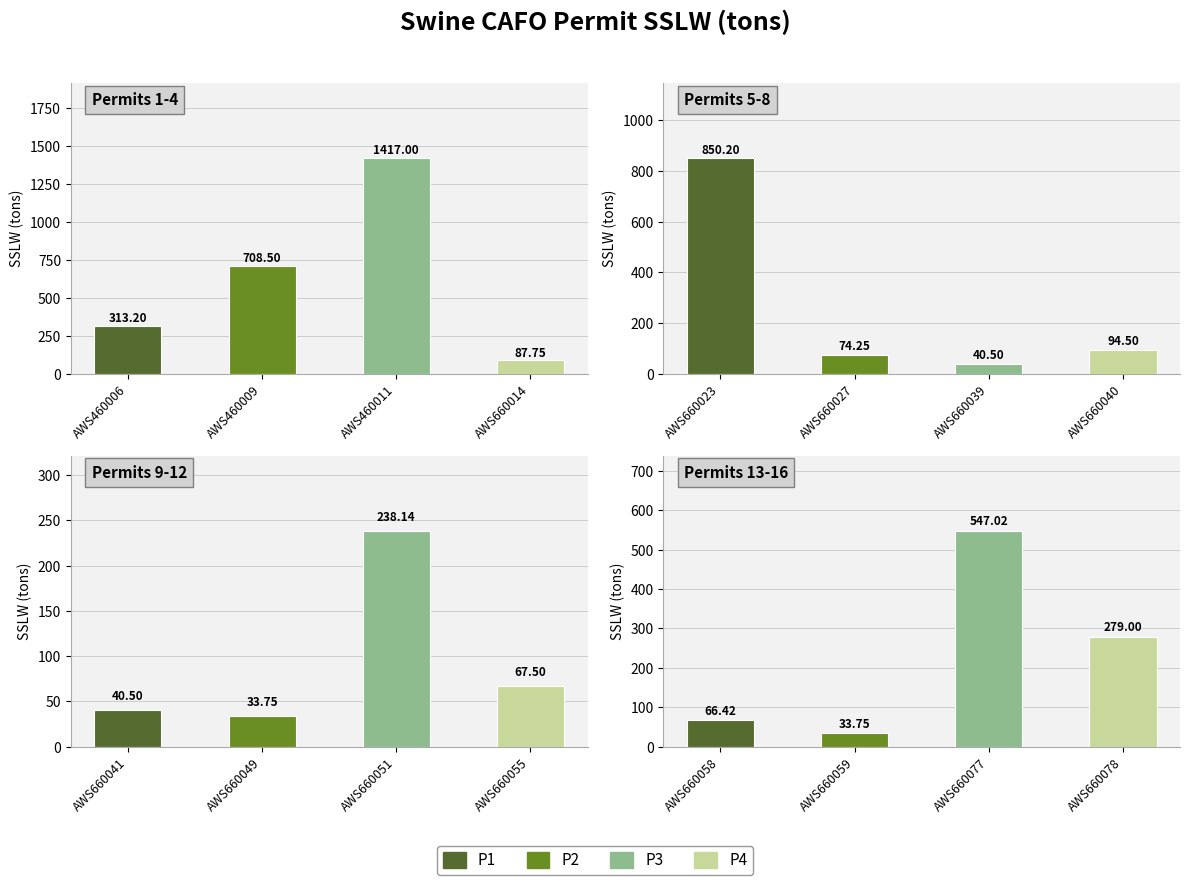

Reading right to left, transcribe all the data shown in this chart.

279.0	547.0	33.8	66.4	67.5	238.1	33.8	40.5	94.5	40.5	74.2	850.2	87.8	1417.0	708.5	313.2